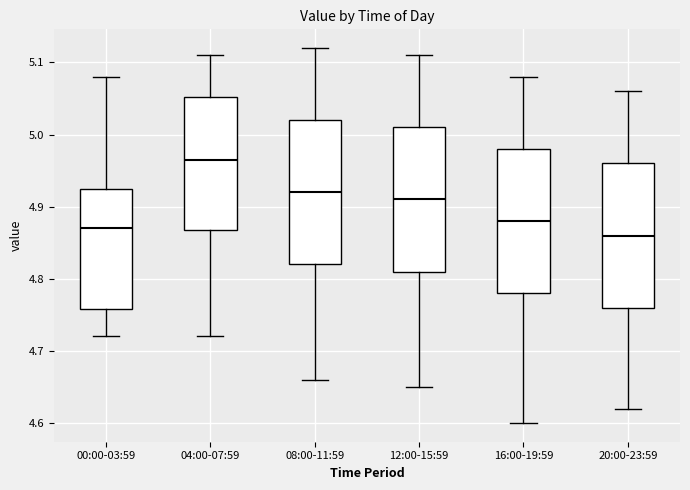

Reading left to right, transcribe this box plot: for each box, give where its median line is, the range the box spans, and where its two whiskers end, as read against the y-axis. The values are not printed on the chart, so give them approximately, as read against the axis.

00:00-03:59: median 4.87, box 4.76 to 4.93, whiskers 4.72 to 5.08
04:00-07:59: median 4.97, box 4.87 to 5.05, whiskers 4.72 to 5.11
08:00-11:59: median 4.92, box 4.82 to 5.02, whiskers 4.66 to 5.12
12:00-15:59: median 4.91, box 4.81 to 5.01, whiskers 4.65 to 5.11
16:00-19:59: median 4.88, box 4.78 to 4.98, whiskers 4.60 to 5.08
20:00-23:59: median 4.86, box 4.76 to 4.96, whiskers 4.62 to 5.06